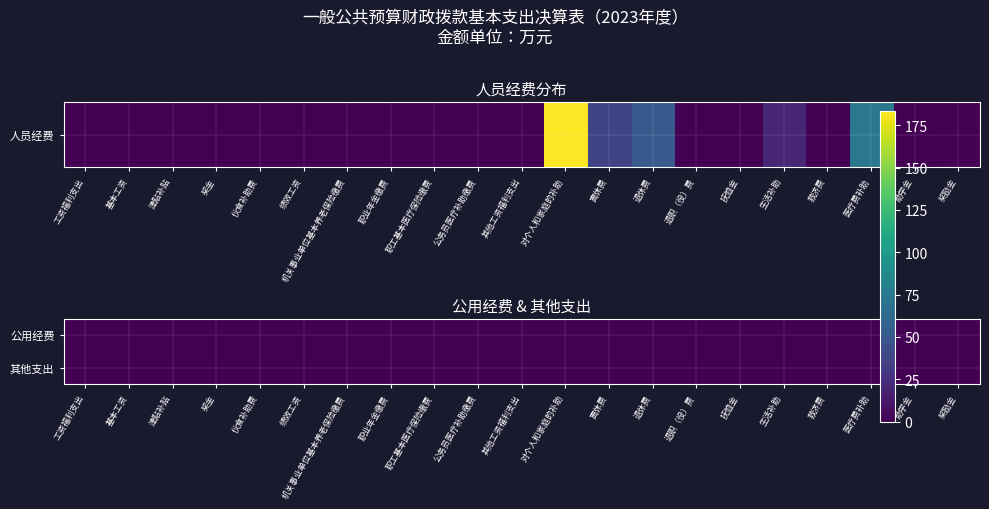

At how many categories does at least one series exceed 25?

4